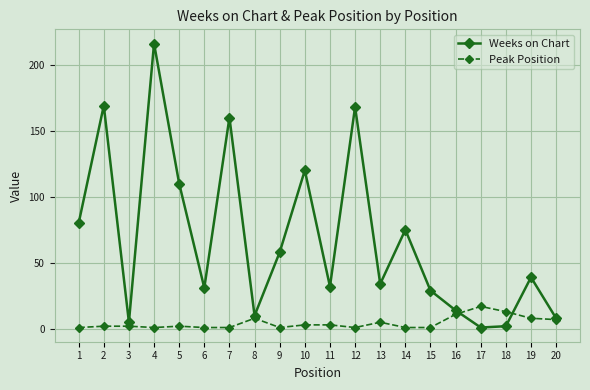

What is the value of the Weeks on Chart point at the 5th from the left?

110